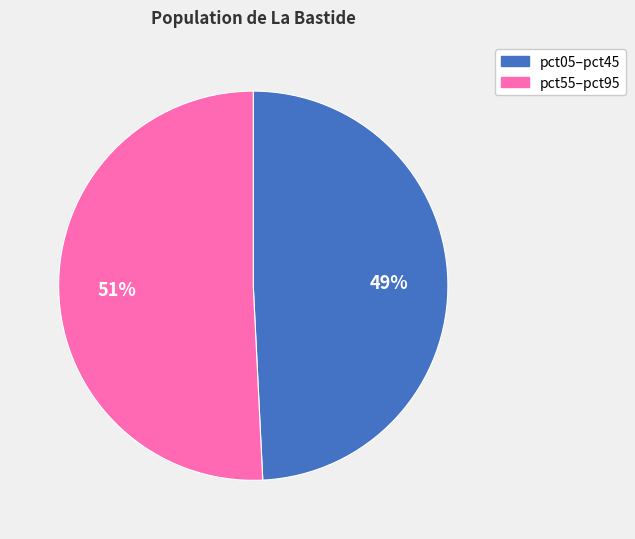

Which category has the biggest portion of the pie?

pct55–pct95